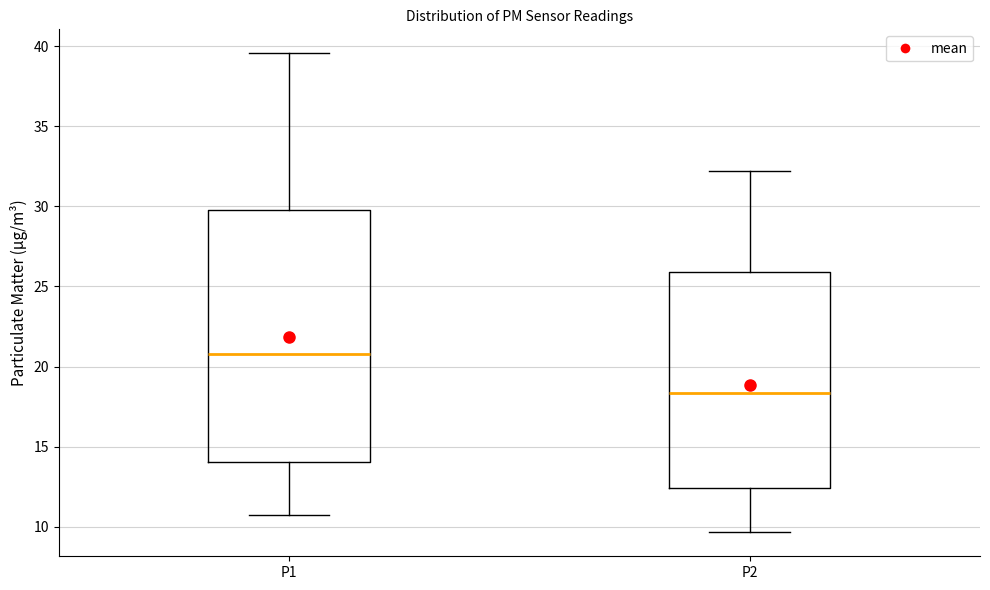

Which box has the highest median line?

P1